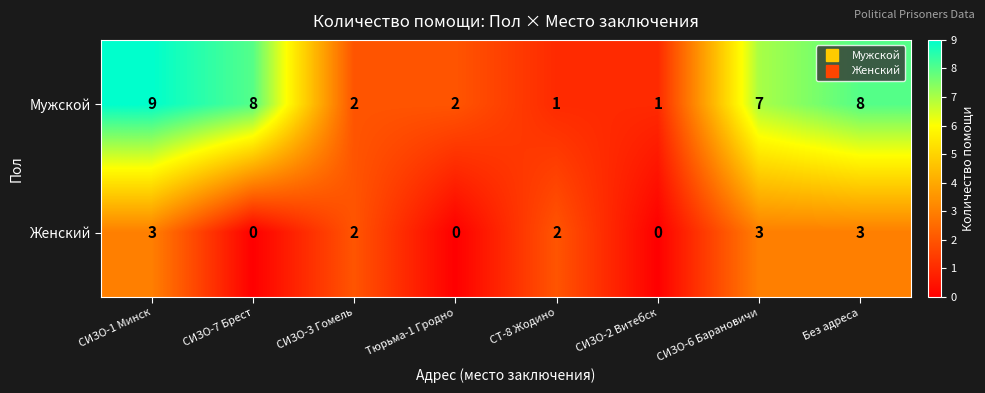

Which series has the largest total across all categories?

Мужской